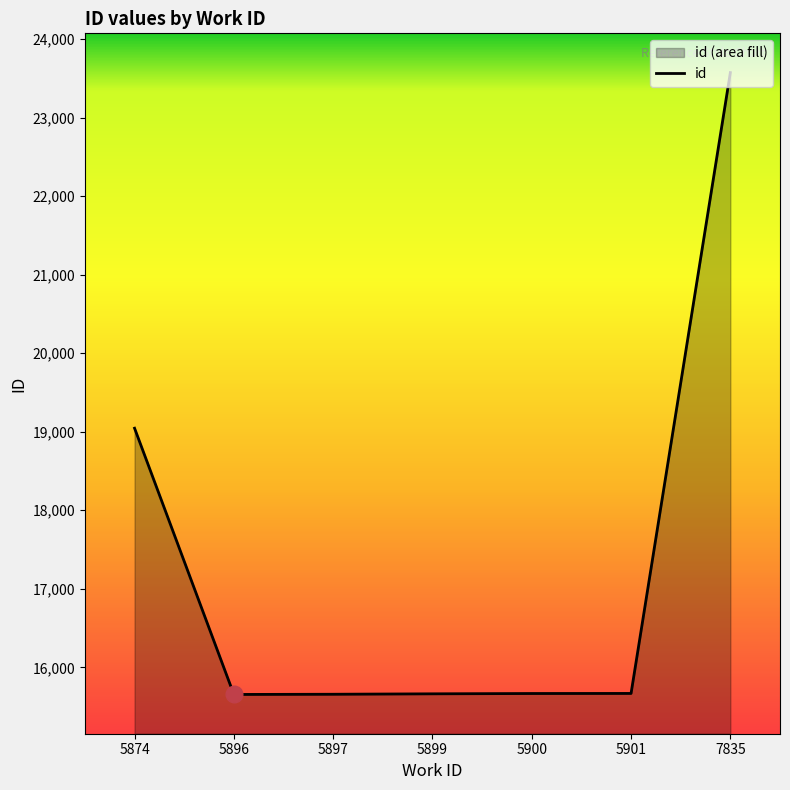

How many lines are shown in the chart?

1